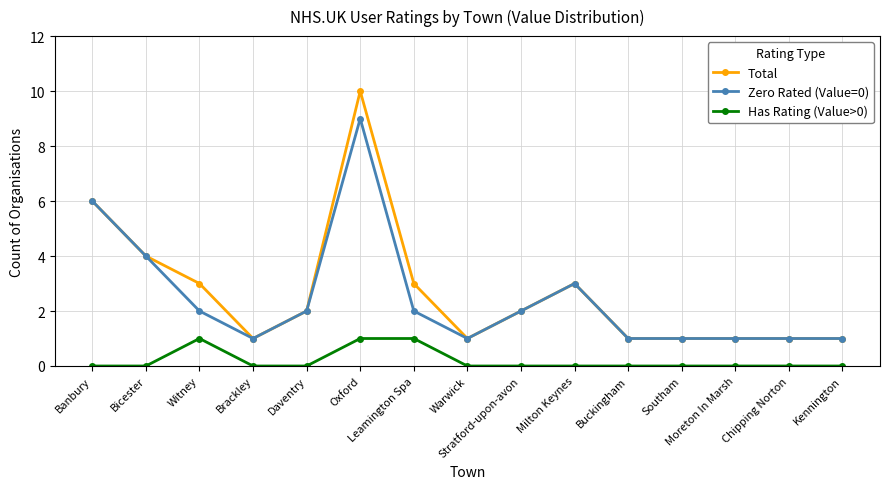

At Oxford, list the series in order from smallest to largest.

Has Rating (Value>0), Zero Rated (Value=0), Total